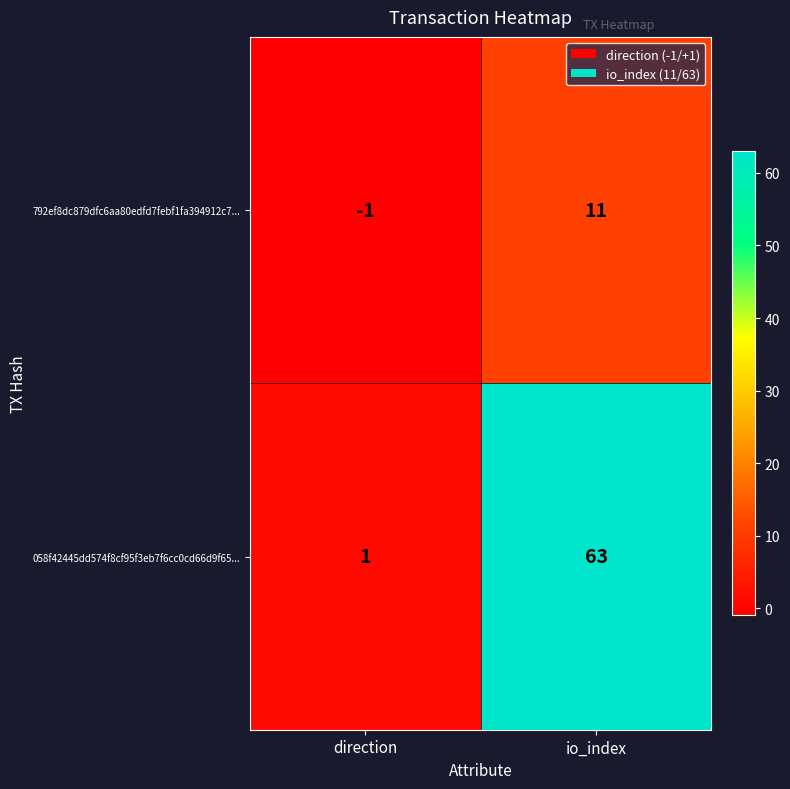

Which label corresponds to the smallest value in the chart?

direction